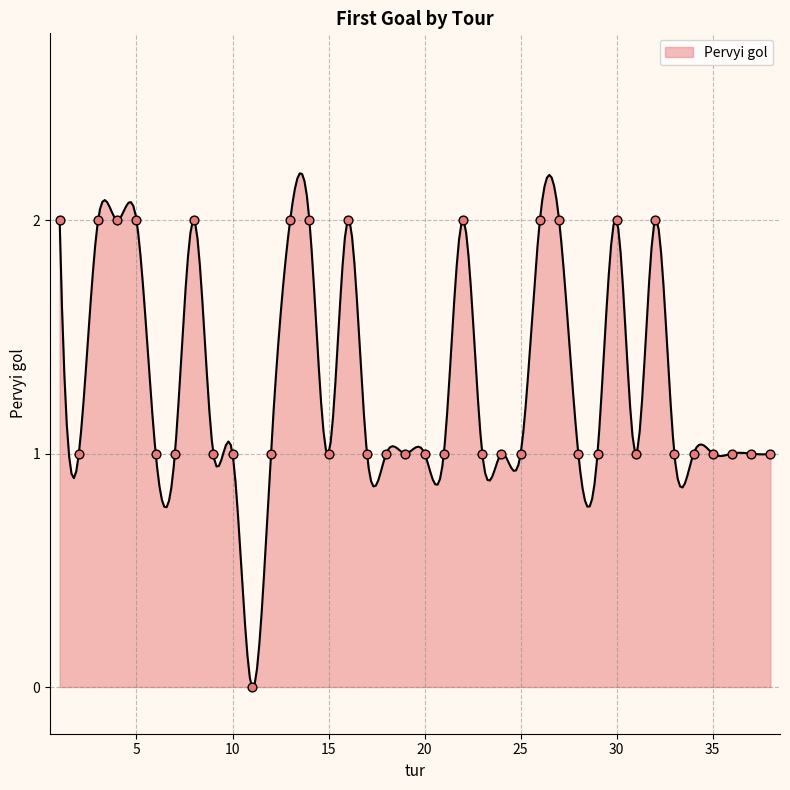

Between 9 and 11, which is larger?

9